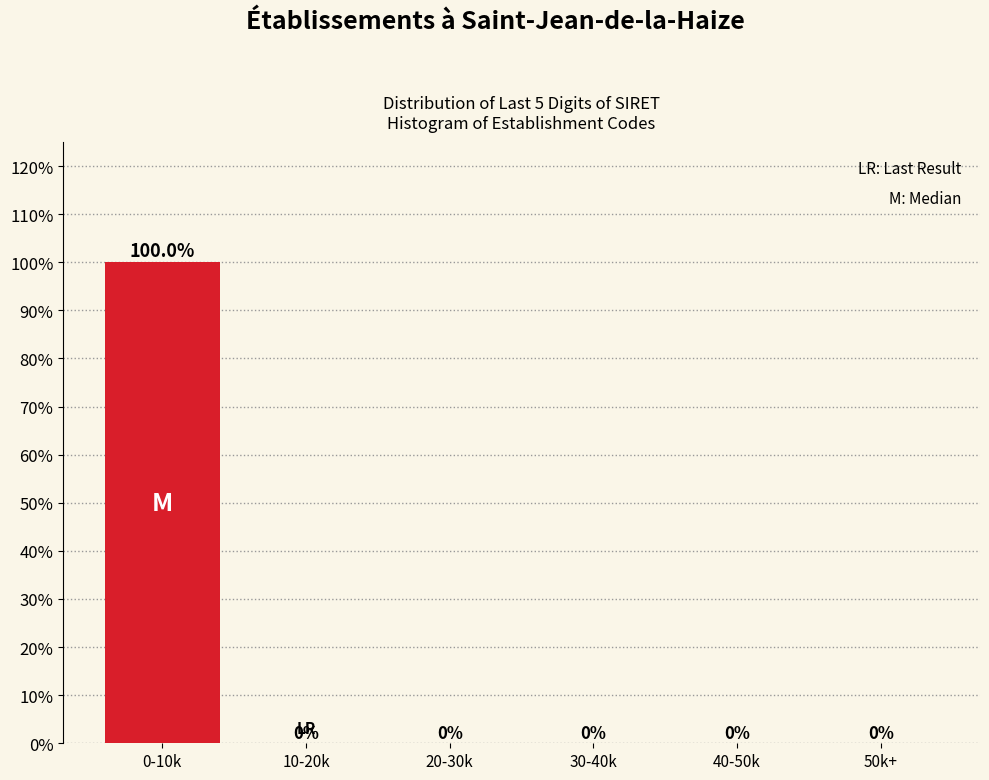

Reading left to right, transcribe all the data shown in this chart.

0-10k=100	10-20k=0	20-30k=0	30-40k=0	40-50k=0	50k+=0